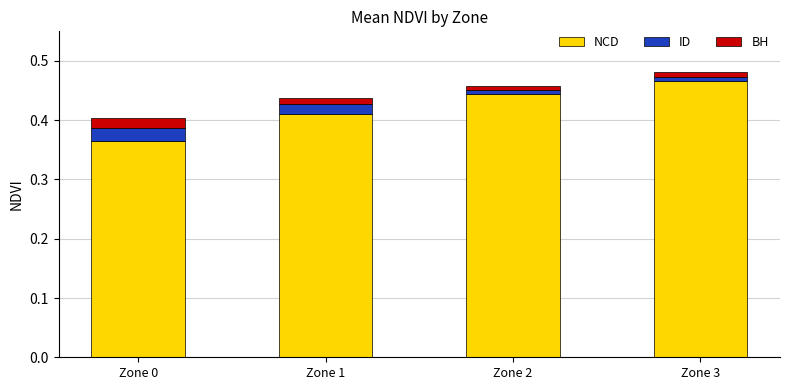

What is the sum of all NCD values?

1.7